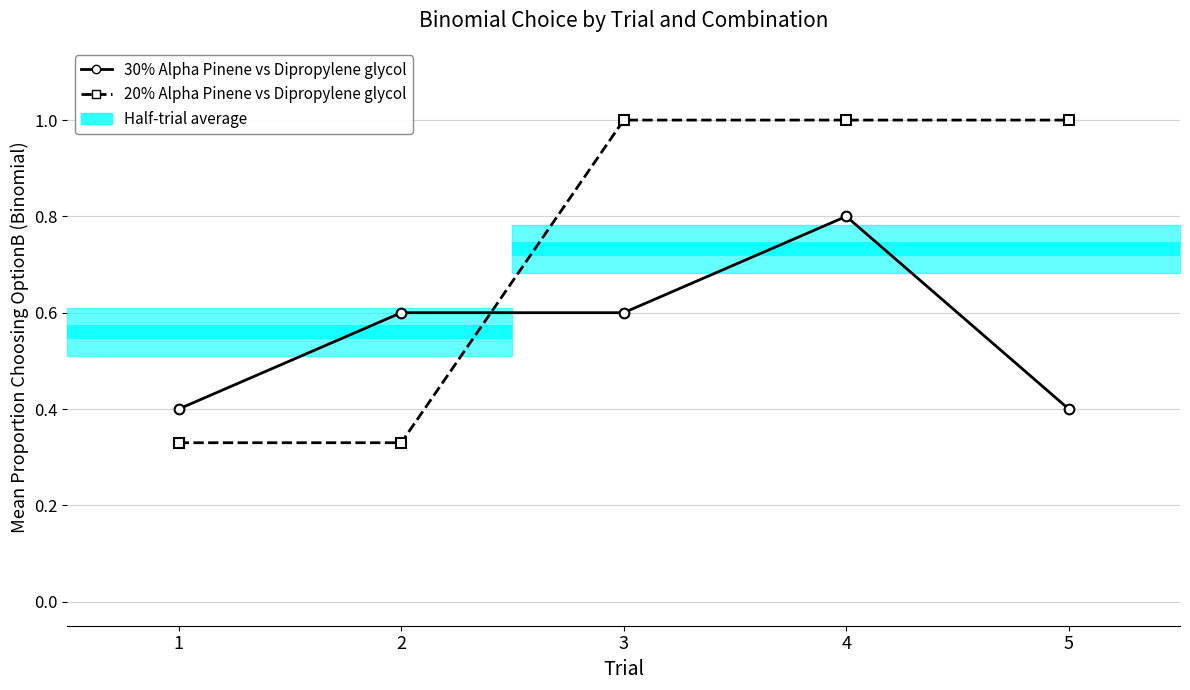

How many intersections are there between 30% Alpha Pinene vs Dipropylene glycol and 20% Alpha Pinene vs Dipropylene glycol?

1